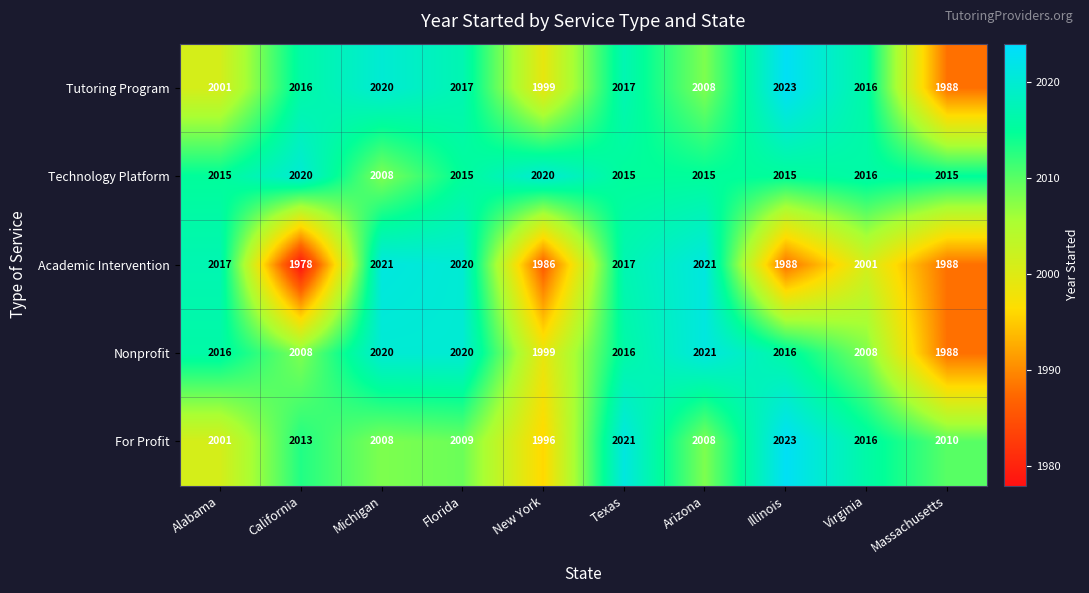

At which label is Tutoring Program closest to 2005?

Arizona